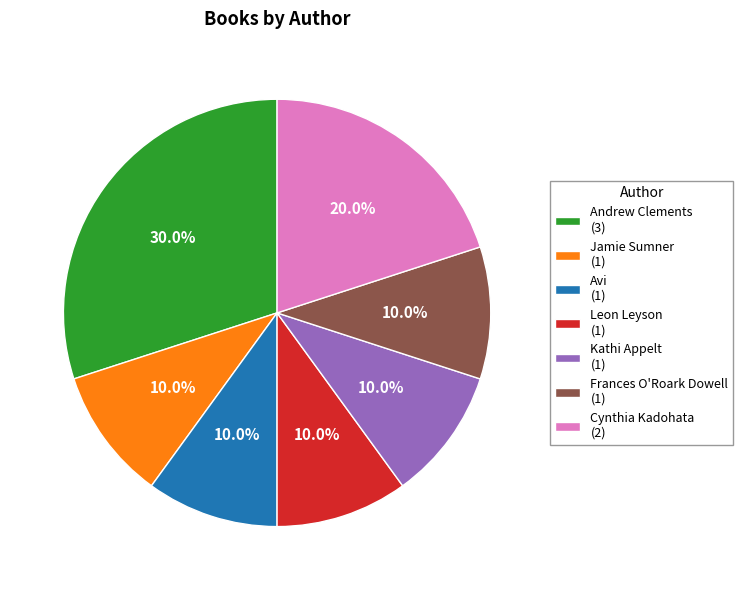

Combined, what portion of the pie is Kathi Appelt (1) and Cynthia Kadohata (2)?

30.0%